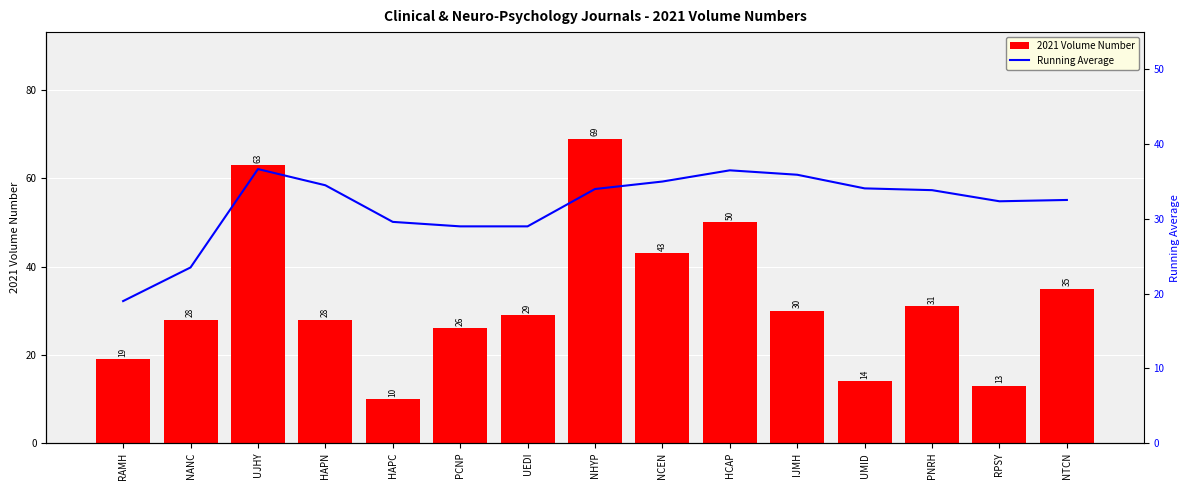

At how many categories does at least one series exceed 46?

3